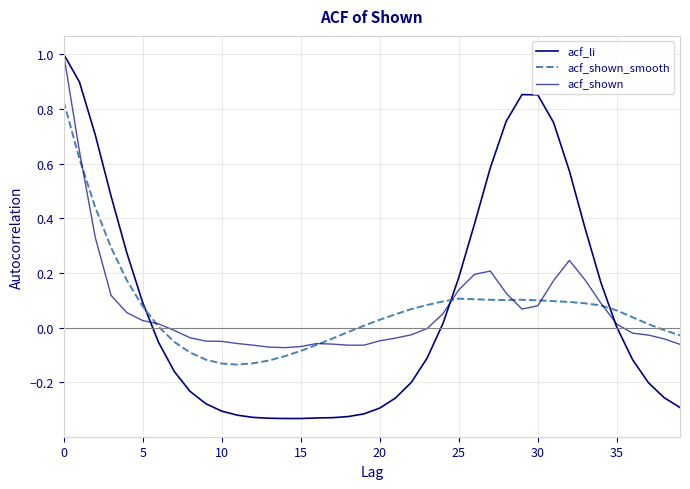

Which series has the widest spread of values?

acf_li